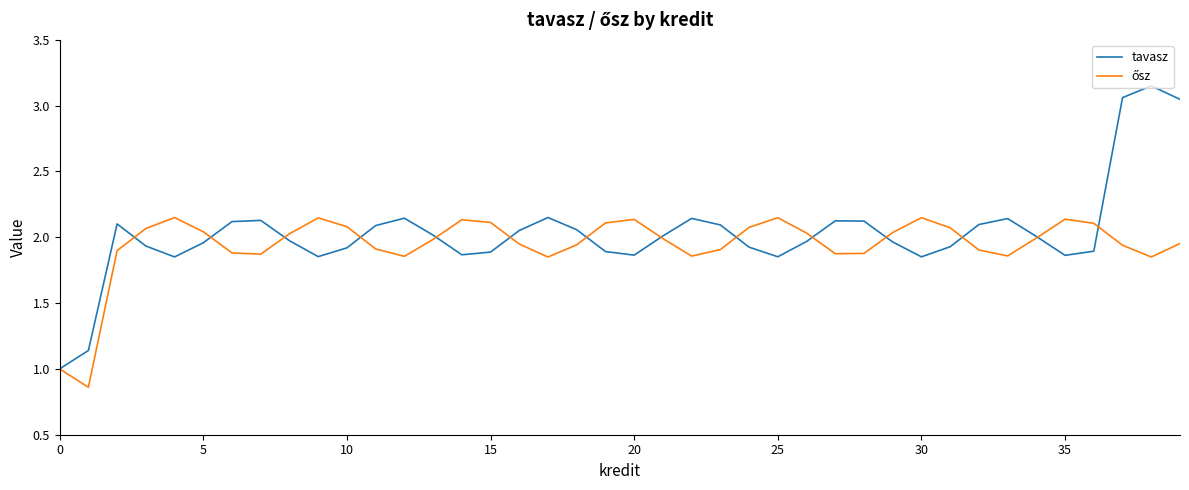

Which series has the largest range (max minus min)?

tavasz